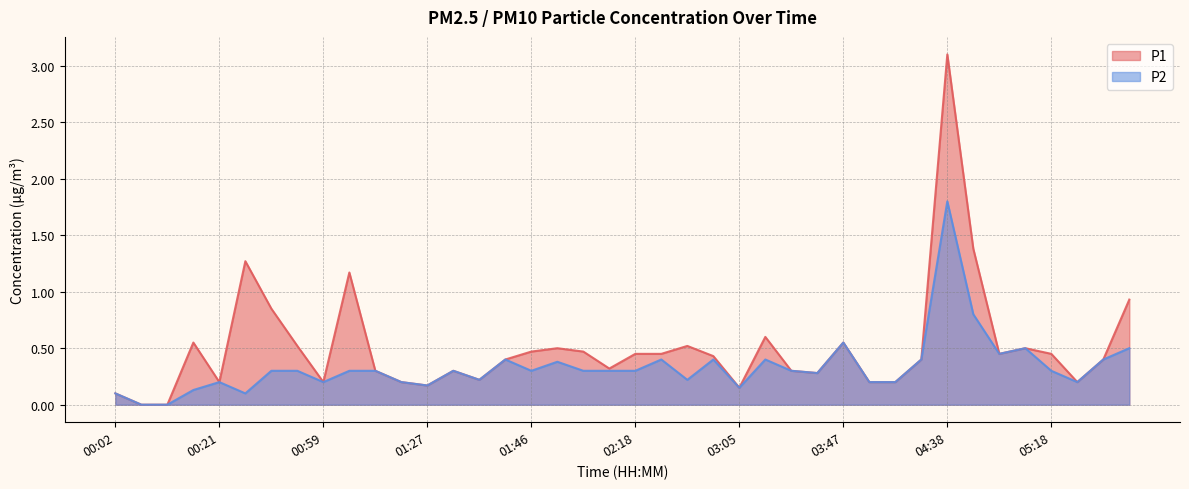

What is the greatest value displayed?

3.1